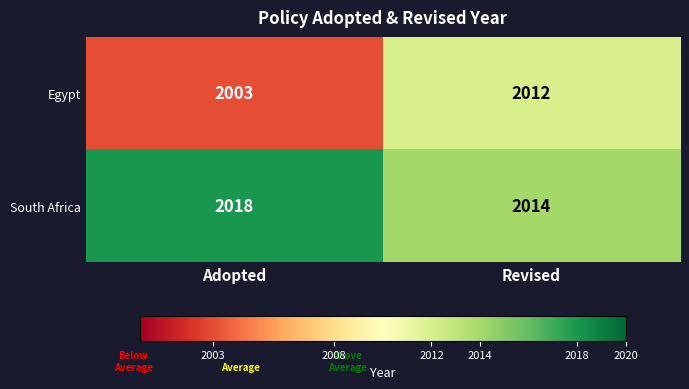

True or false: Egypt has a value of 2012 at Revised.

True